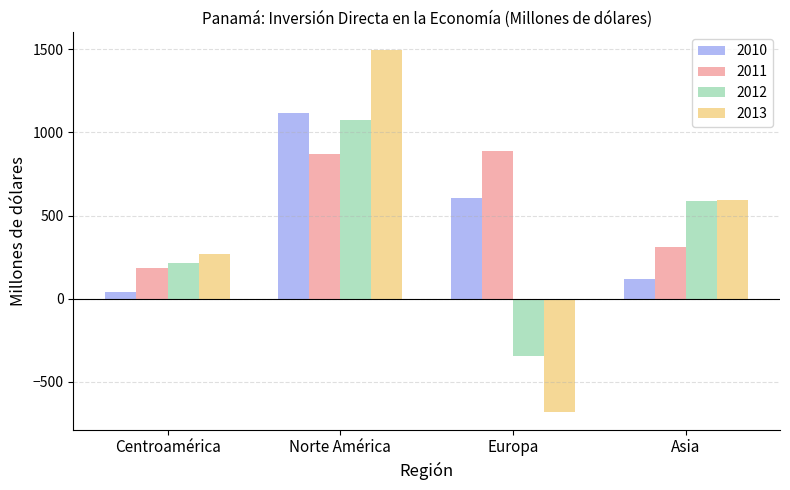

Is it true that 2013 equals 268.2 at Centroamérica?

True